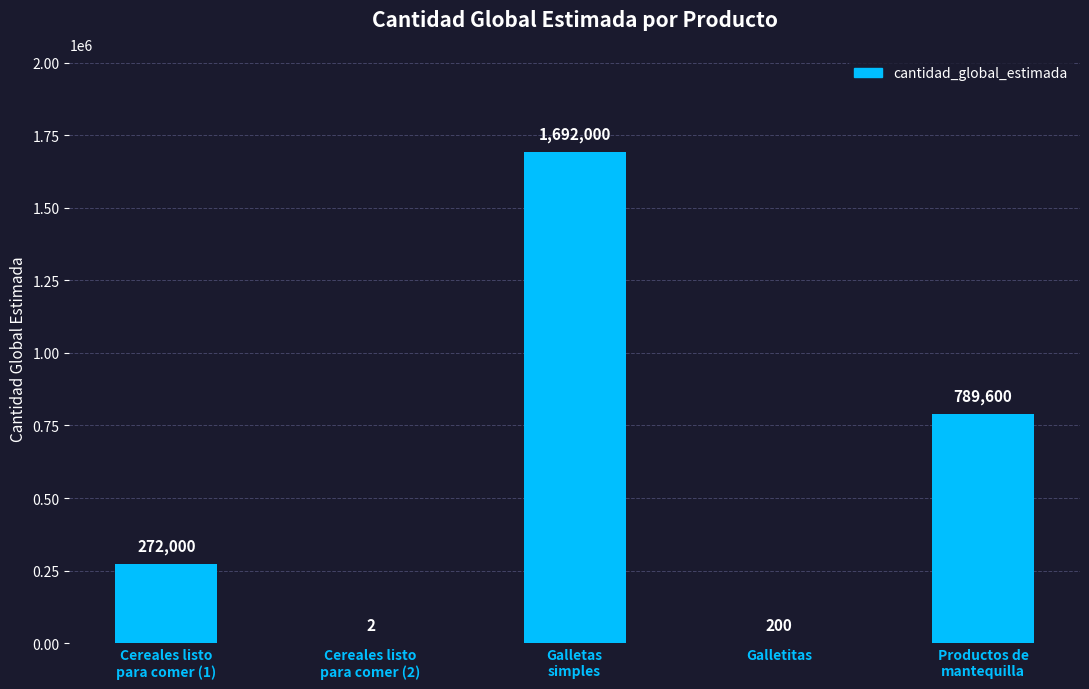

What is the greatest value displayed?

1692000